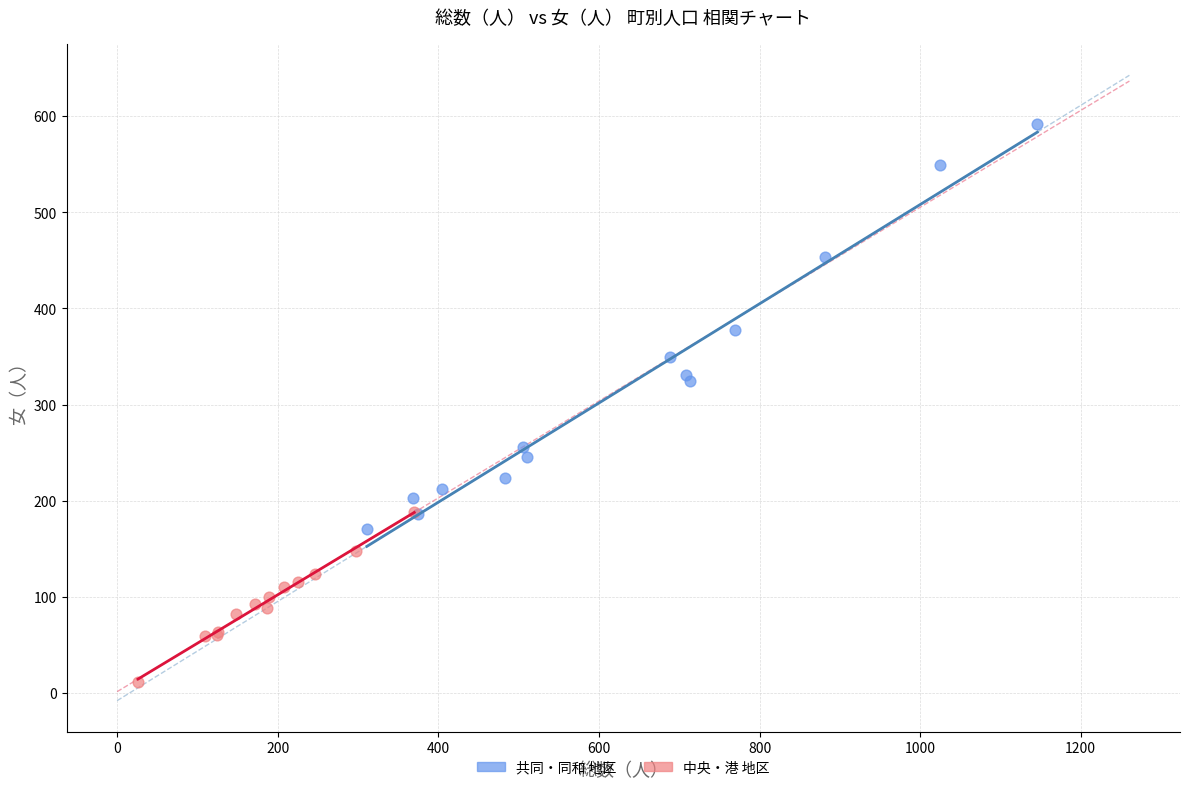

Which series reaches the maximum Y coordinate?

共同・同和 地区